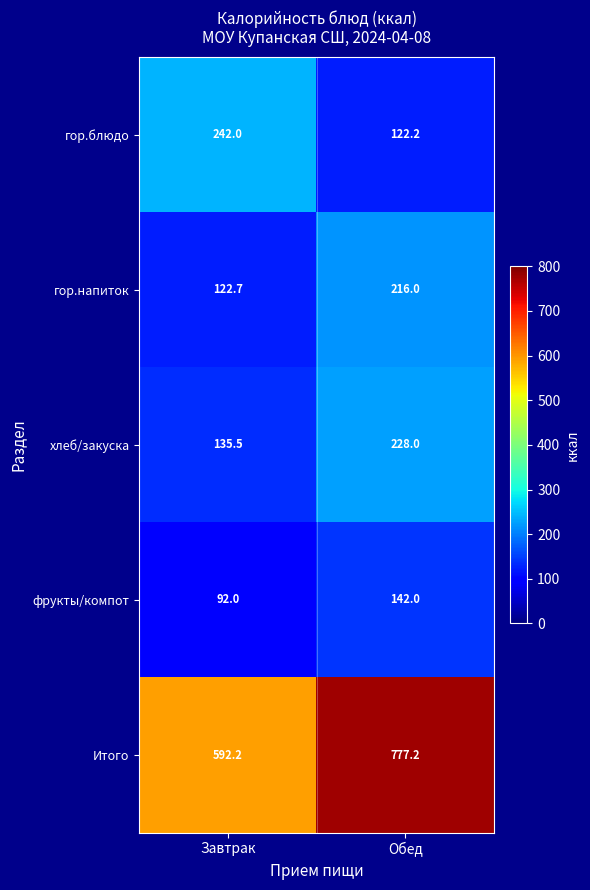

At which label does фрукты/компот reach its minimum?

Завтрак